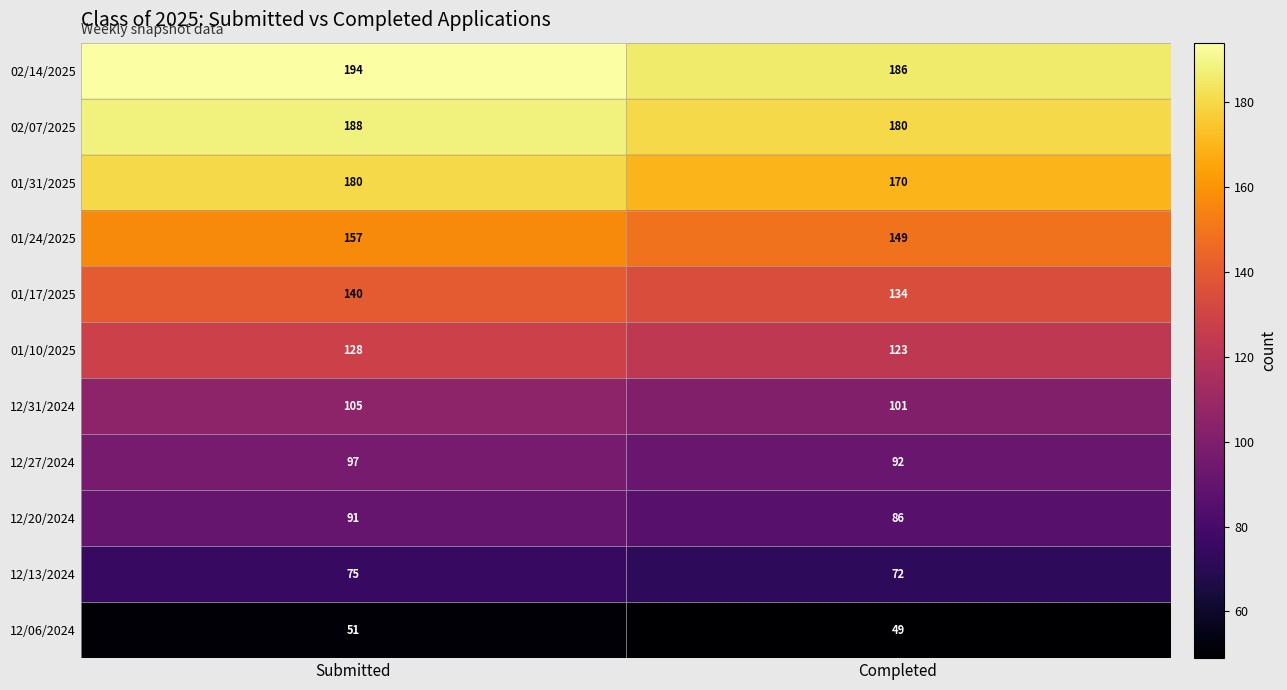

What is the minimum value shown in the chart?

49